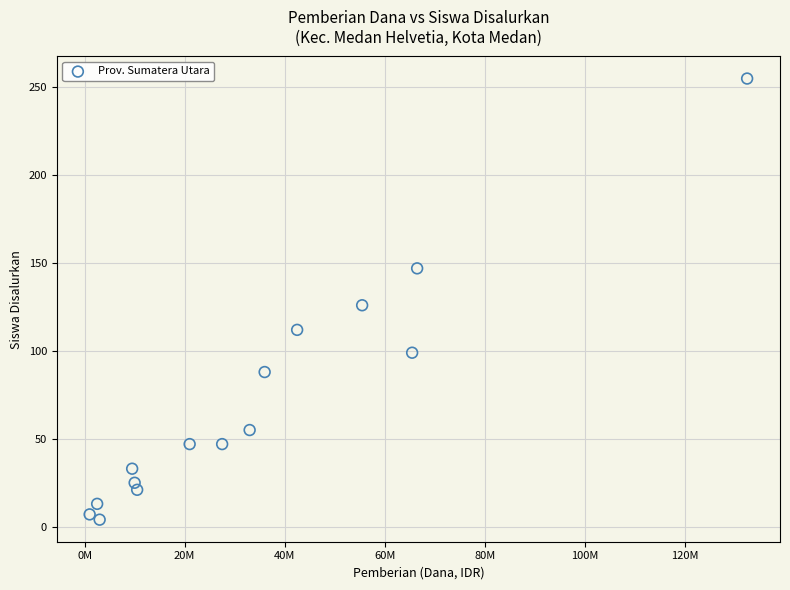

What is the range of X values (max minus min)?

131500000